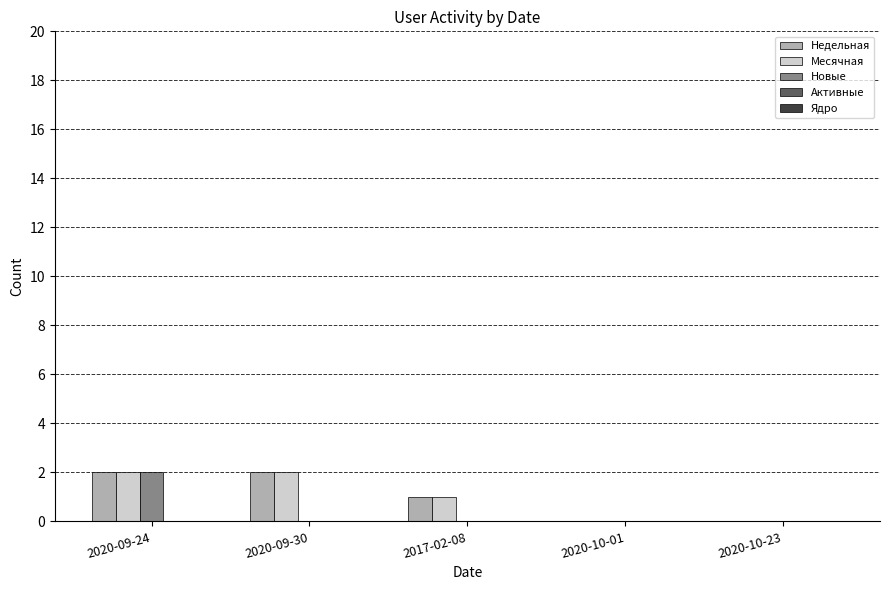

Is it true that Месячная equals 1 at 2017-02-08?

True